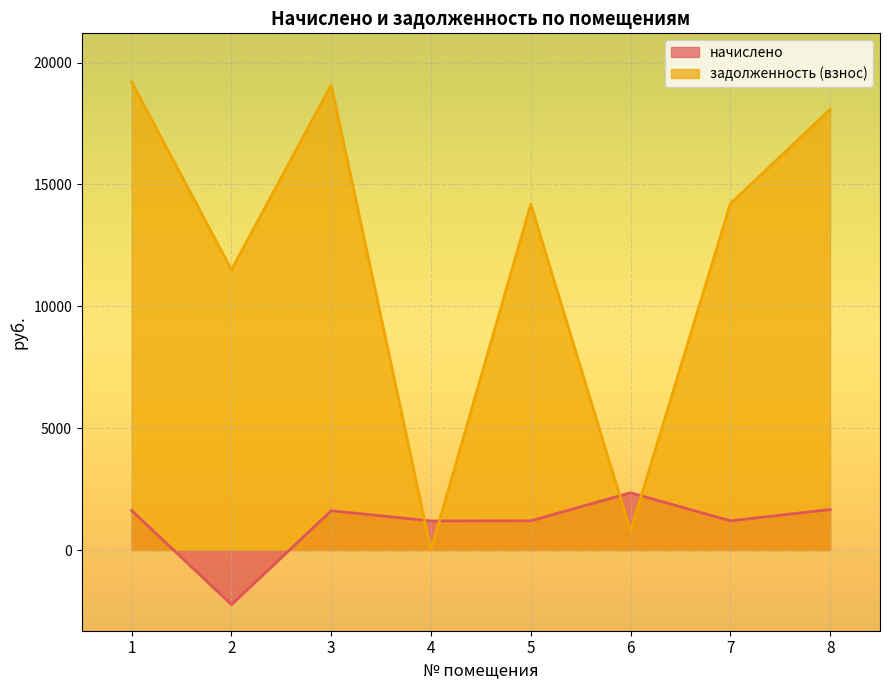

At 6, list the series in order from largest to smallest.

начислено, задолженность (взнос)